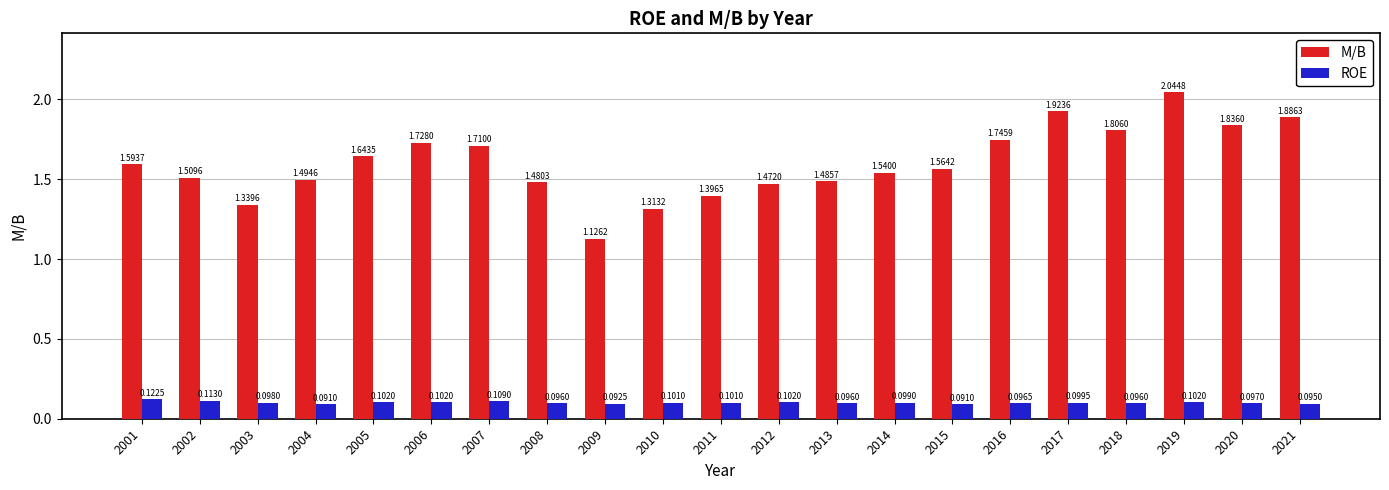

Is the value of ROE at 2010 greater than the value of M/B at 2002?

No